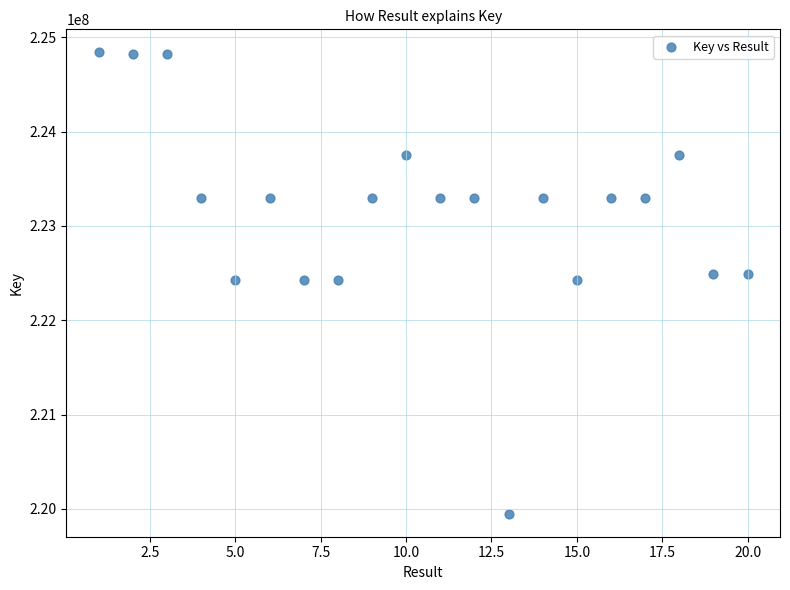

What is the range of X values (max minus min)?

19